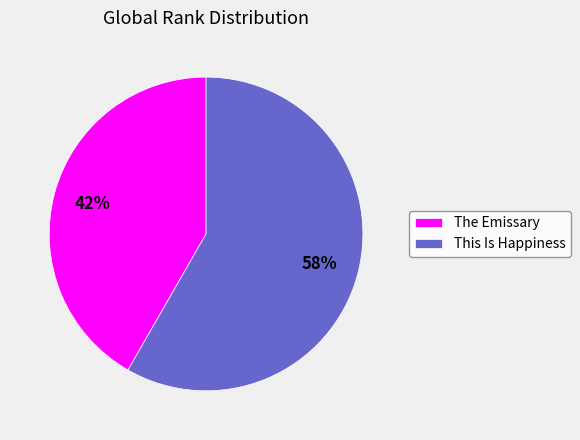

To the nearest percent, what is the average slice percentage?

50%